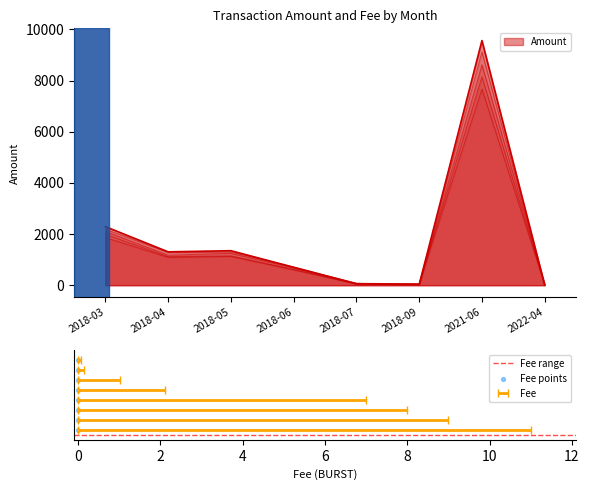

What is the change in value from 2018-04 to 2018-07?

-1248.6